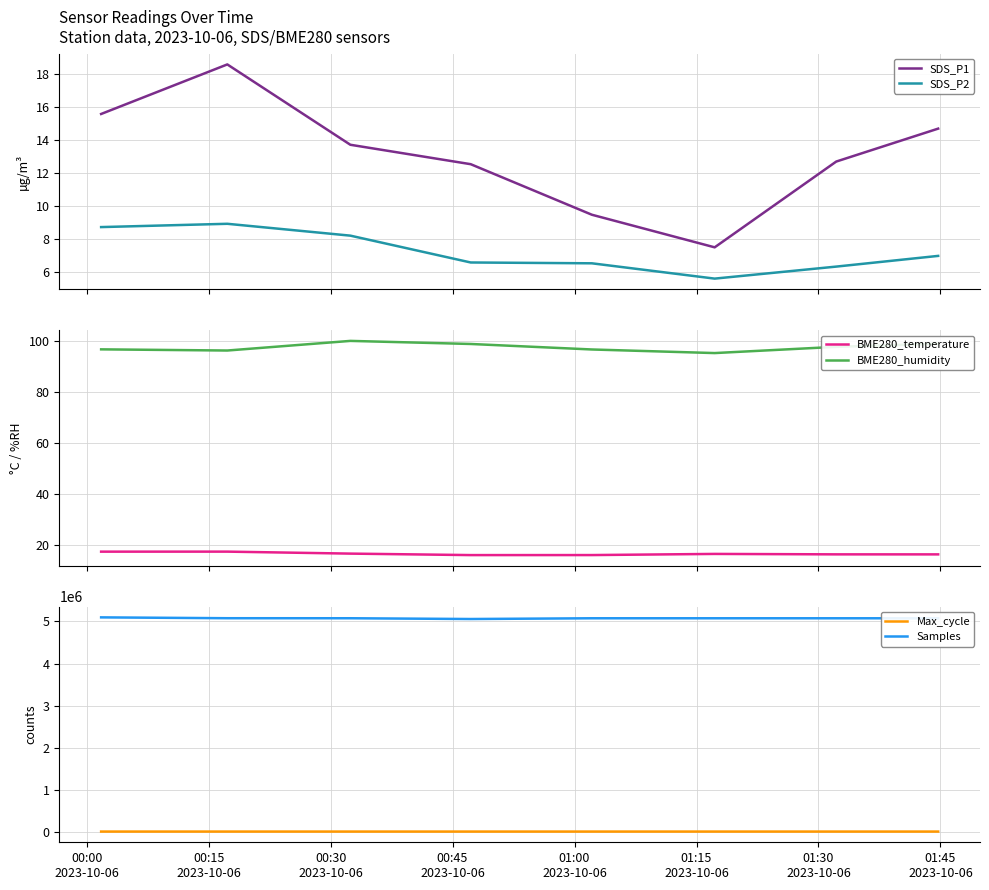

What is the highest value of the SDS_P1 series?

18.6